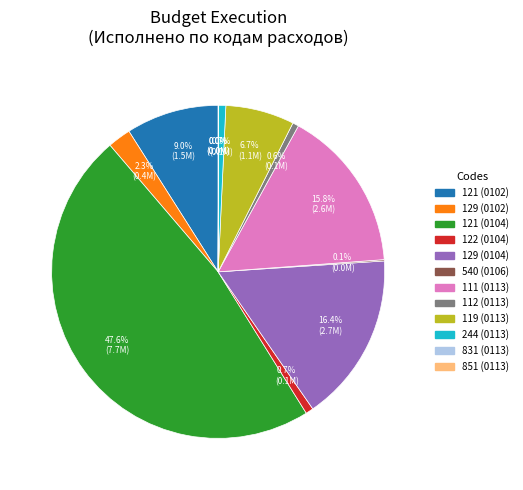

Is there a majority slice in this chart?

No